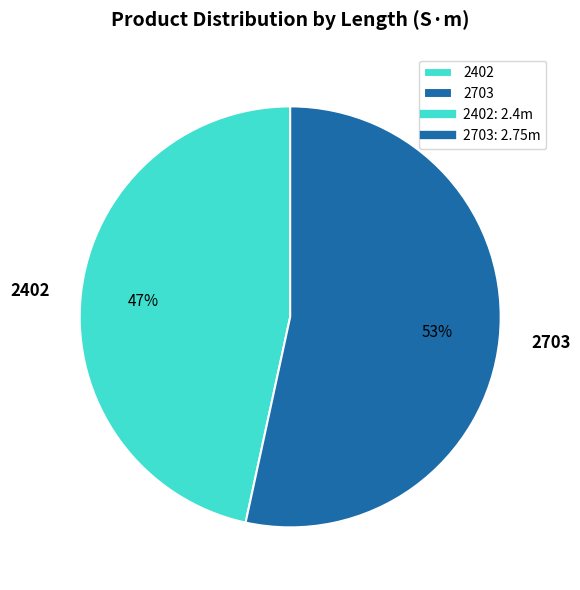

What percentage is the 2402 slice, to the nearest percent?

47%